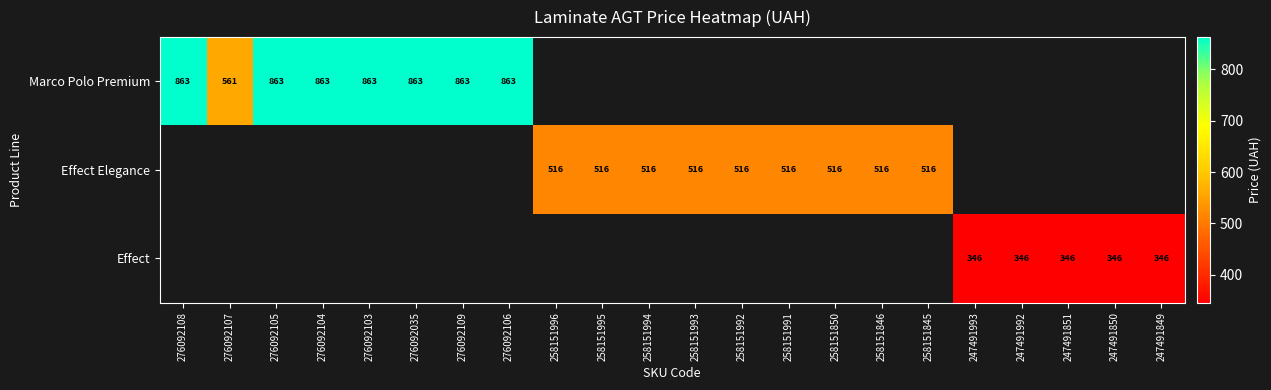

Between 247491992 and 276092104, which is larger?

276092104